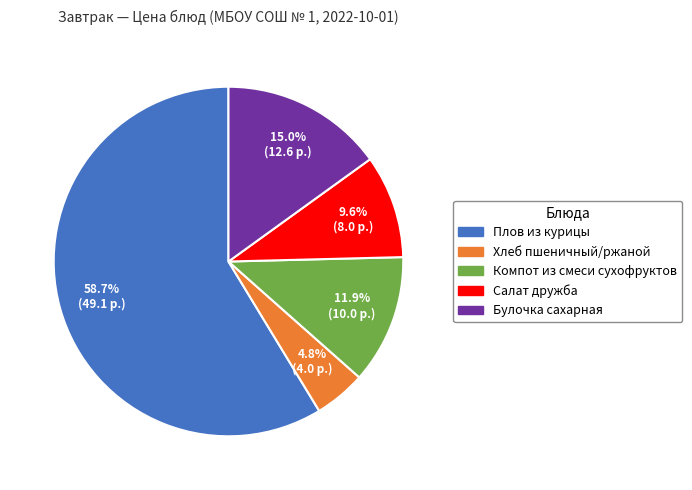

Which category accounts for the majority?

Плов из курицы